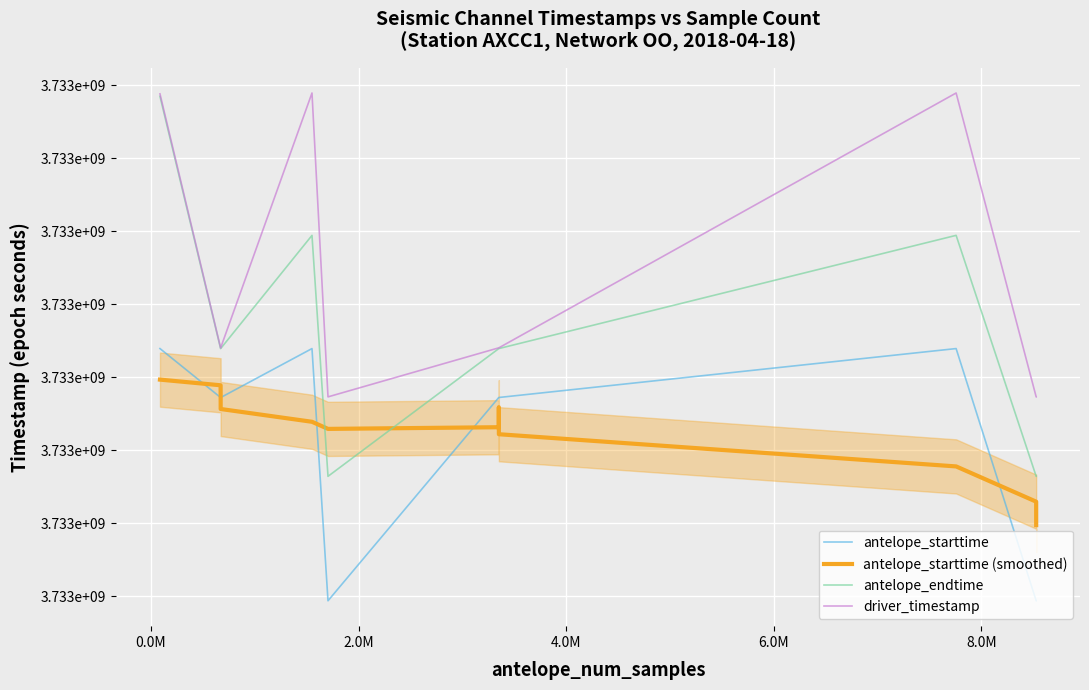

The antelope_endtime series shows 6449029757.0 at 6.0M. True or false?

False